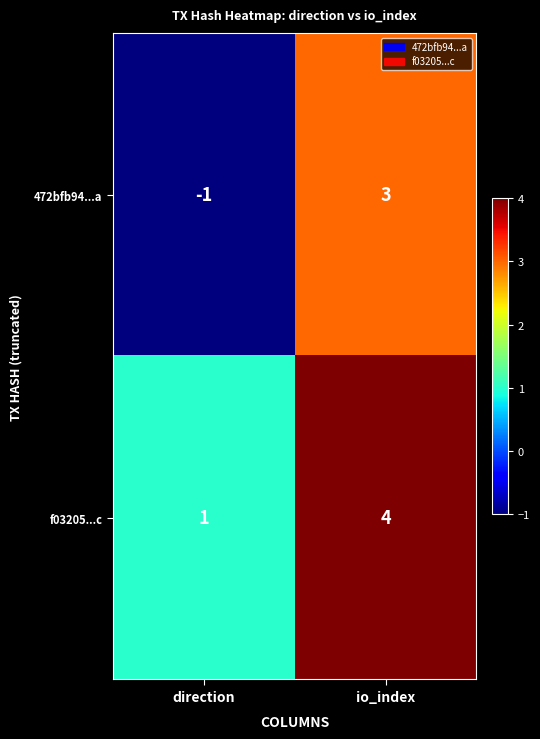

Reading right to left, transcribe all the data shown in this chart.

472bfb94...a: 3	-1
f03205...c: 4	1